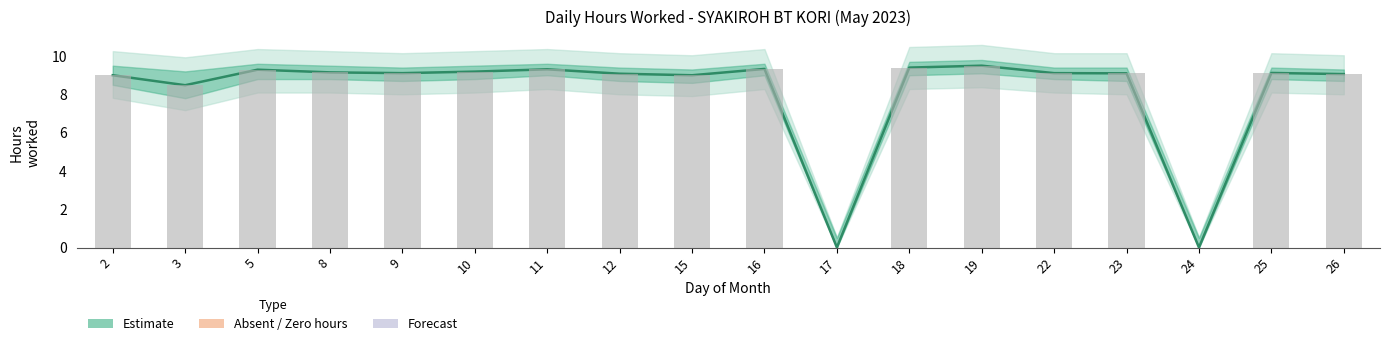

Which series has the widest spread of values?

Estimate